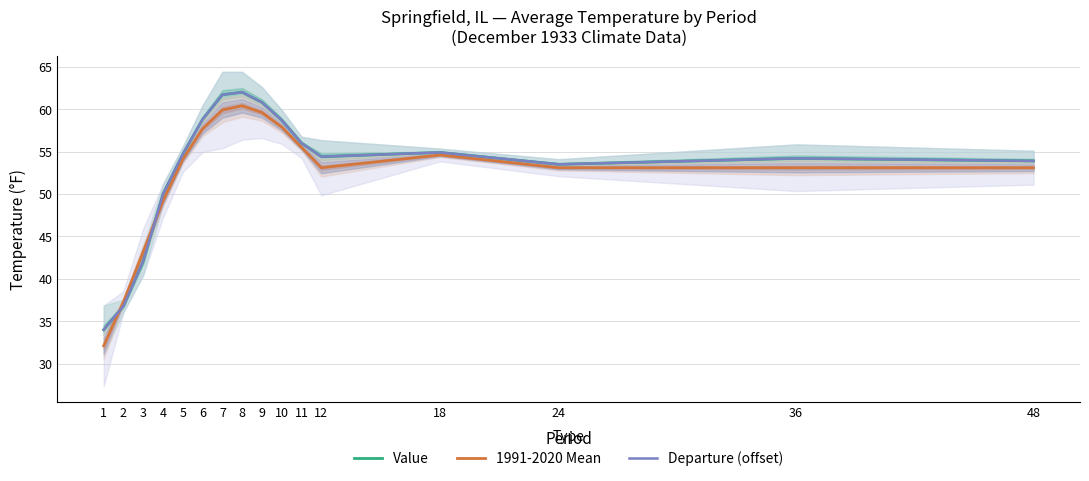

What is the difference between the second highest and minimum values in the Departure (offset) series?

27.7